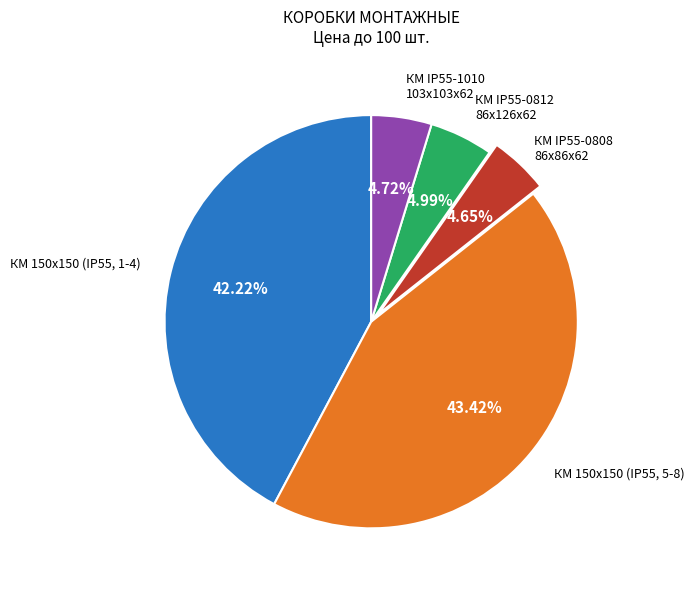

How many slices are in this pie chart?

5